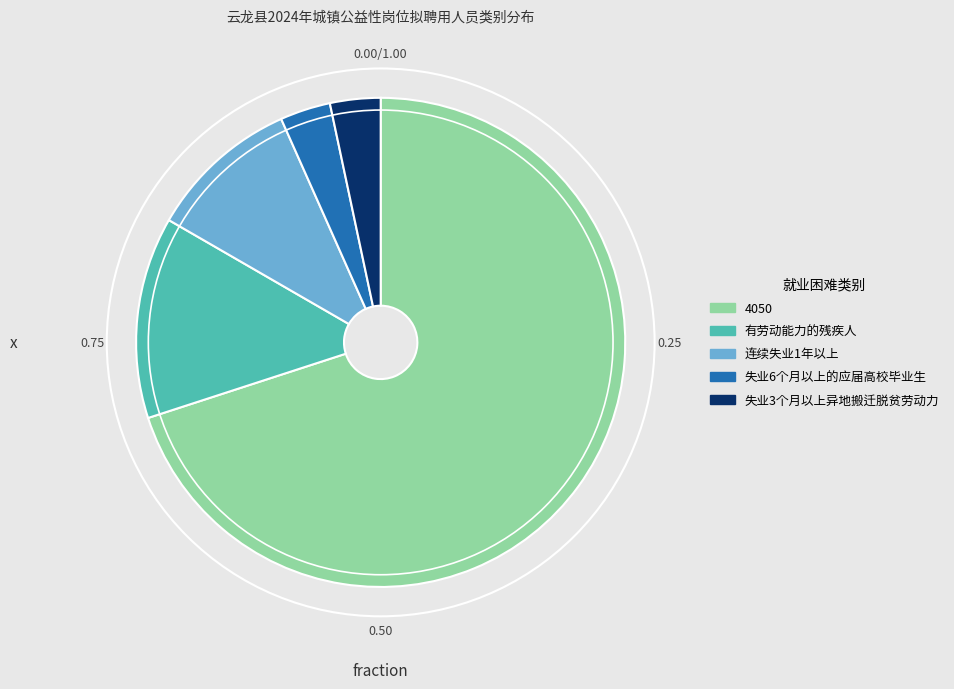

Which has a higher value, 有劳动能力的残疾人 or 失业6个月以上的应届高校毕业生?

有劳动能力的残疾人